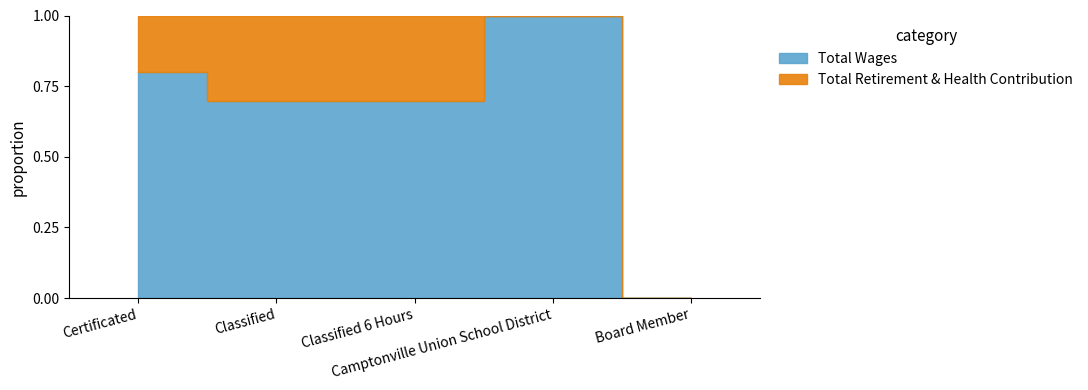

What is the total value across all series at Classified 6 Hours?

76519